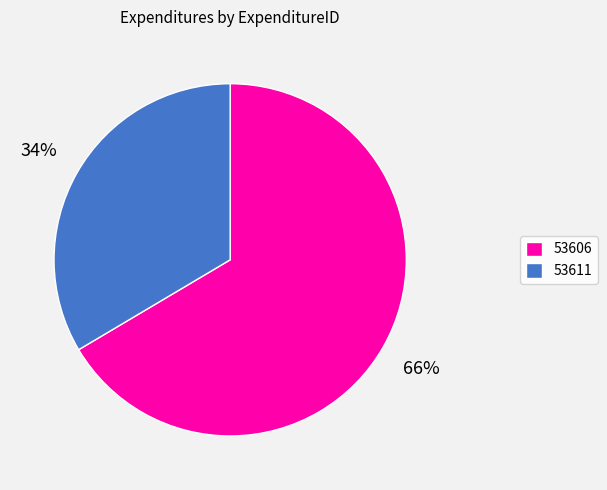

Rank the categories by value from lowest to highest.

53611, 53606